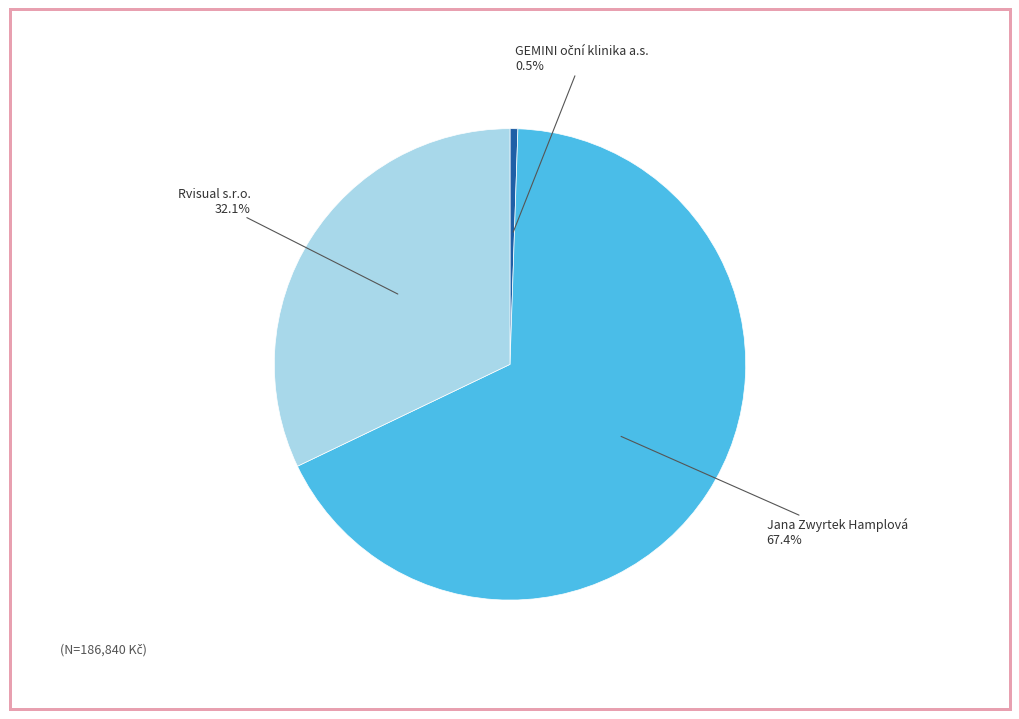

To the nearest percent, what portion does Jana Zwyrtek Hamplová represent?

67%